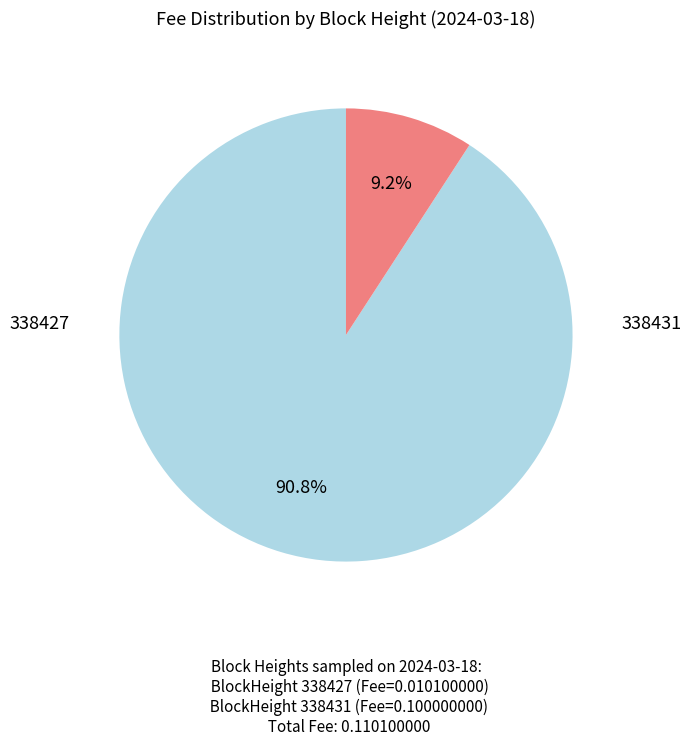

Is there a majority slice in this chart?

Yes